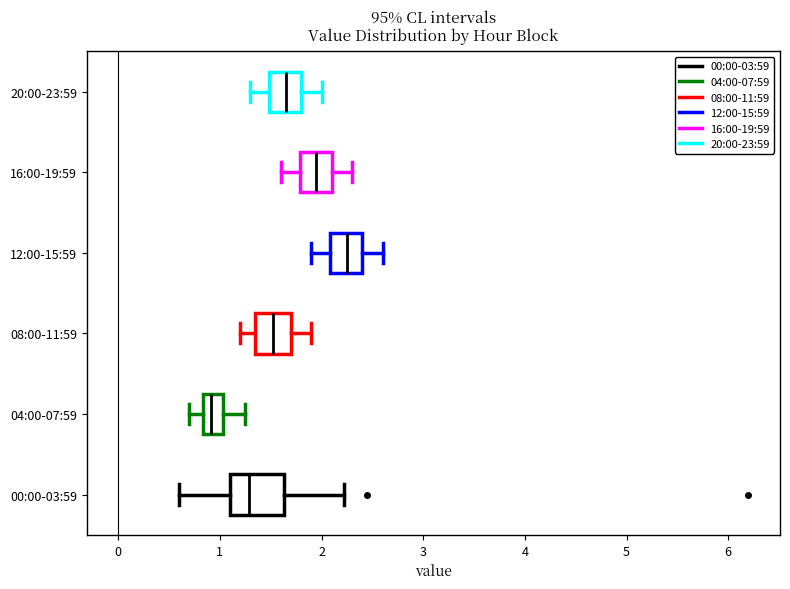

Reading bottom to top, transcribe this box plot: for each box, give where its median line is, the range the box spans, and where its two whiskers end, as read against the x-axis. The values are not printed on the chart, so give them approximately, as read against the axis.

00:00-03:59: median 1.3, box 1.1 to 1.6, whiskers 0.6 to 2.2
04:00-07:59: median 0.9, box 0.8 to 1.0, whiskers 0.7 to 1.3
08:00-11:59: median 1.5, box 1.4 to 1.7, whiskers 1.2 to 1.9
12:00-15:59: median 2.3, box 2.1 to 2.4, whiskers 1.9 to 2.6
16:00-19:59: median 2.0, box 1.8 to 2.1, whiskers 1.6 to 2.3
20:00-23:59: median 1.7, box 1.5 to 1.8, whiskers 1.3 to 2.0